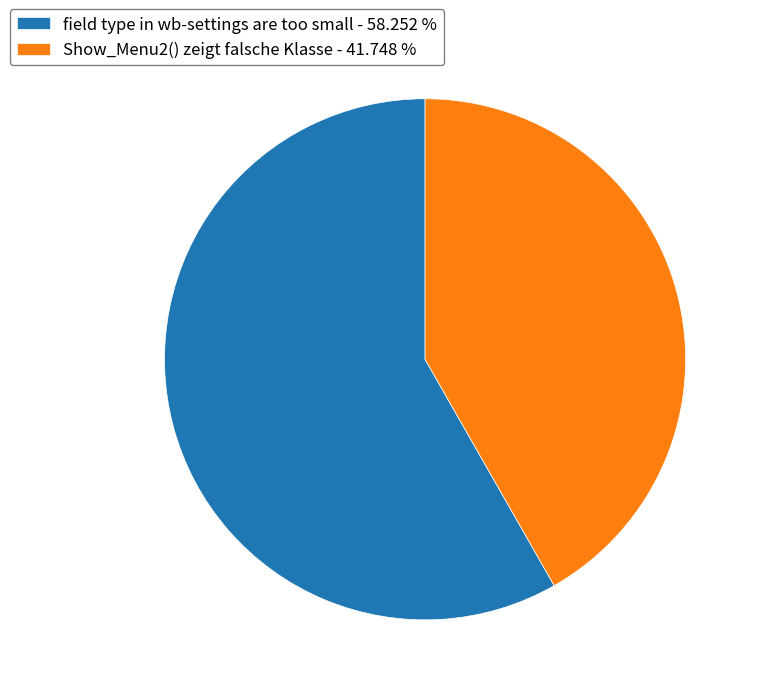

Which has a higher value, field type in wb-settings are too small or Show_Menu2() zeigt falsche Klasse?

field type in wb-settings are too small